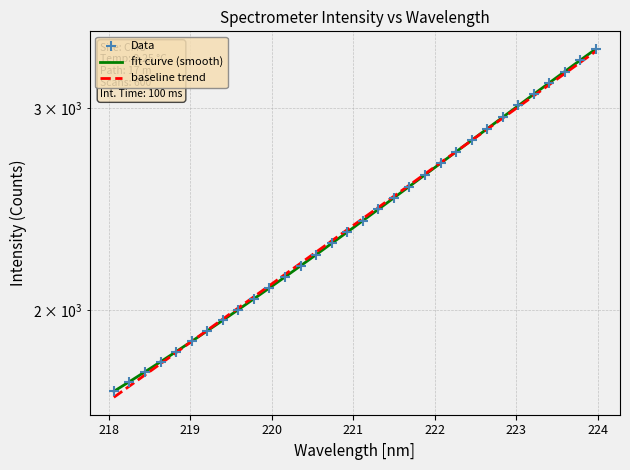

What is the change in value from 219.0156 to 219.7801?

+166.7